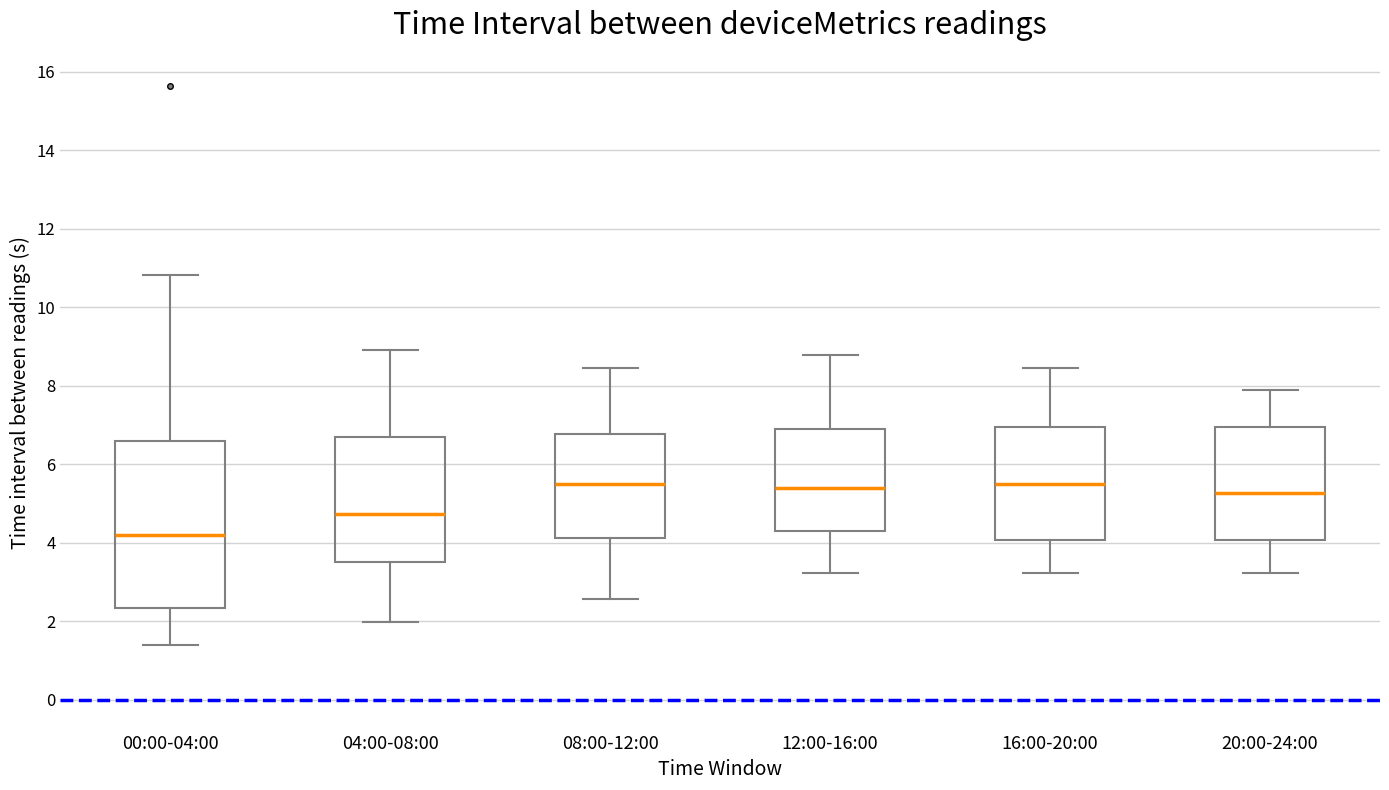

Which box has the lowest median line?

00:00-04:00